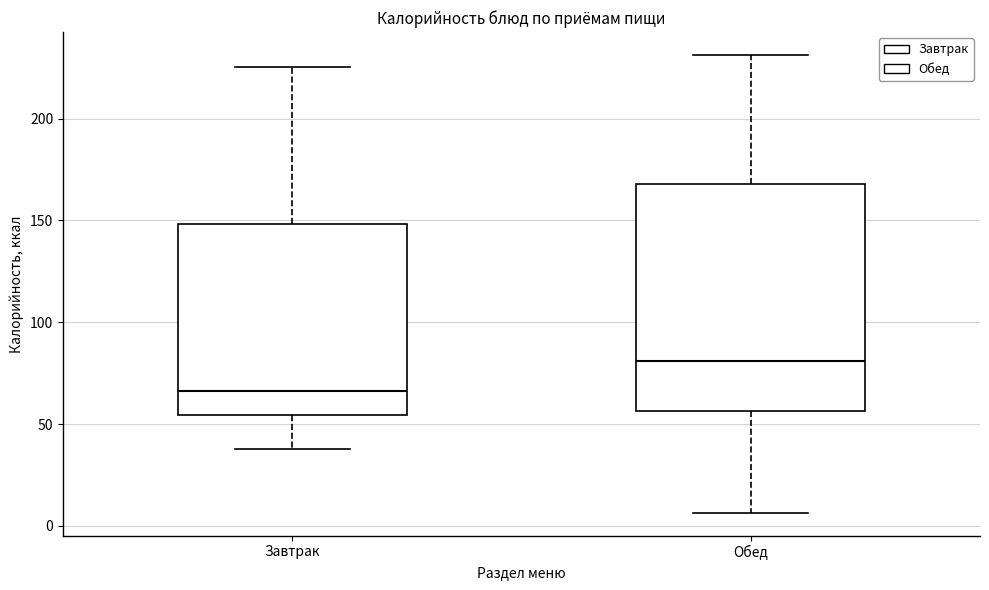

Which box's median line is the lowest?

Завтрак